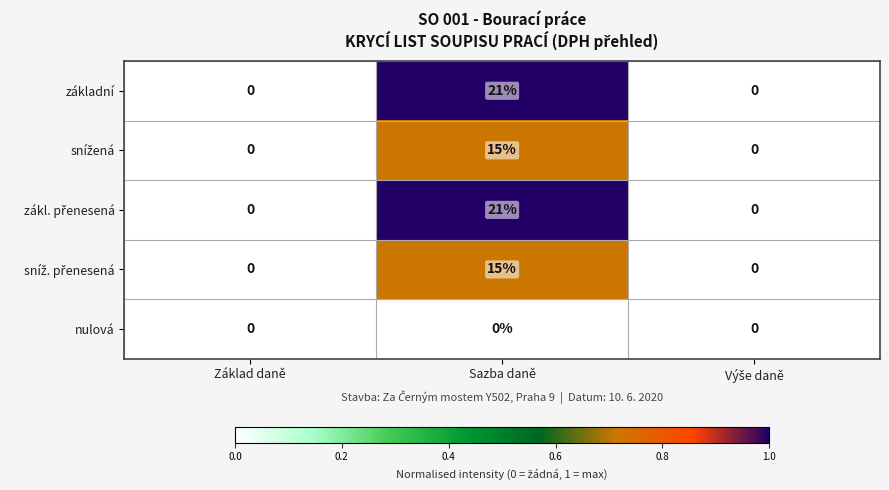

Which label corresponds to the largest value in the chart?

Sazba daně